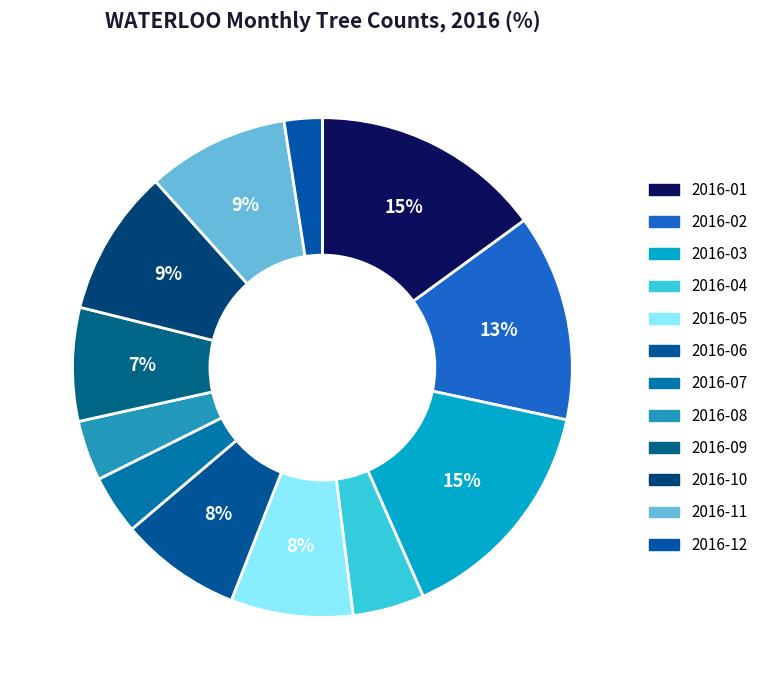

How many slices are in this pie chart?

12